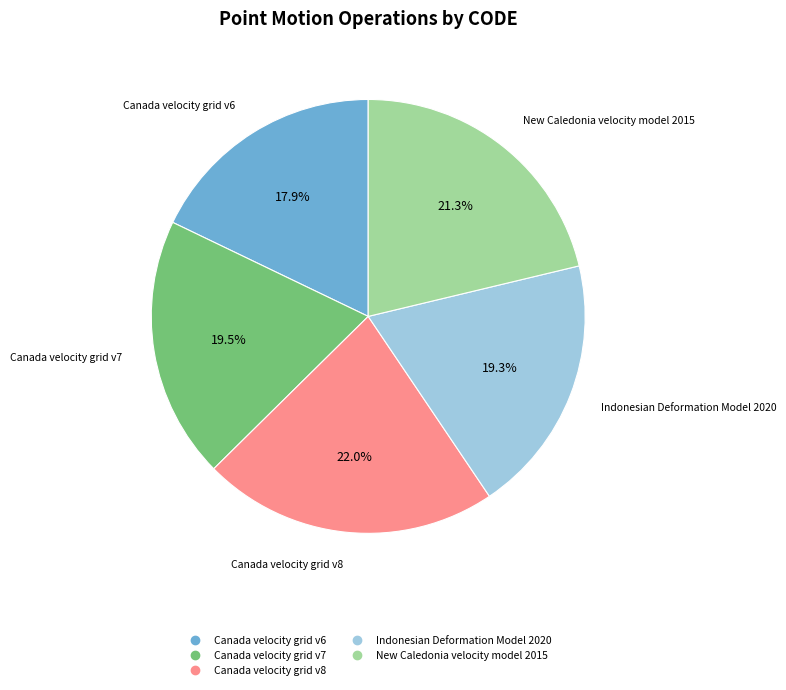

Combined, do Indonesian Deformation Model 2020 and Canada velocity grid v6 account for over 50%?

No